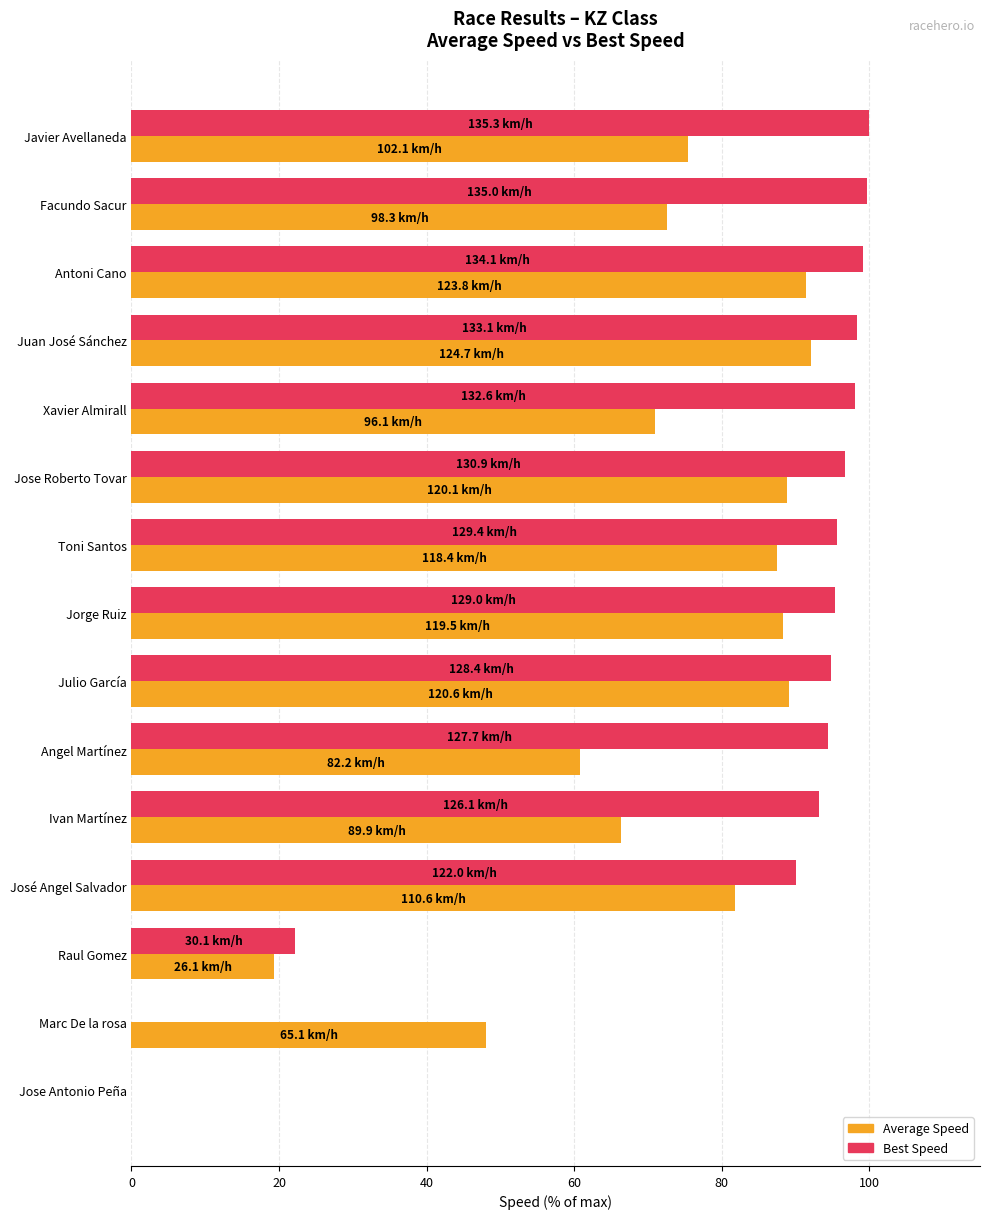

The value of Best Speed at Antoni Cano is 99.1. True or false?

True